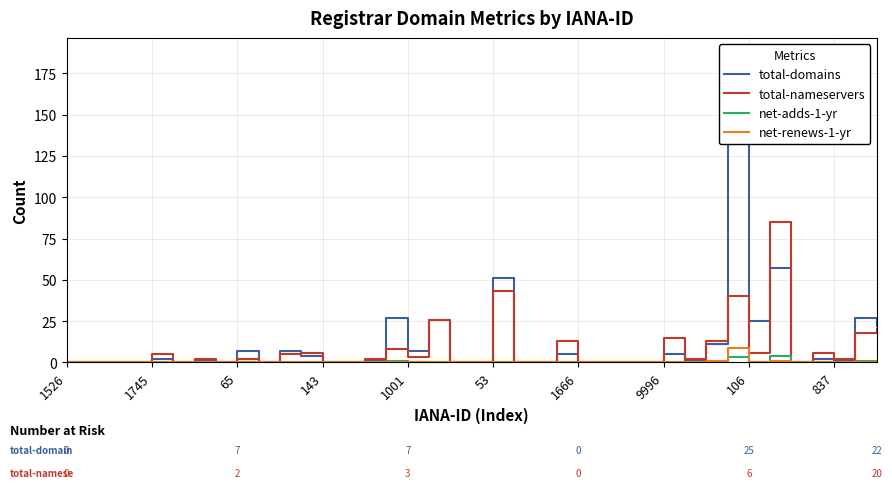

What is the sum of all net-adds-1-yr values?

9